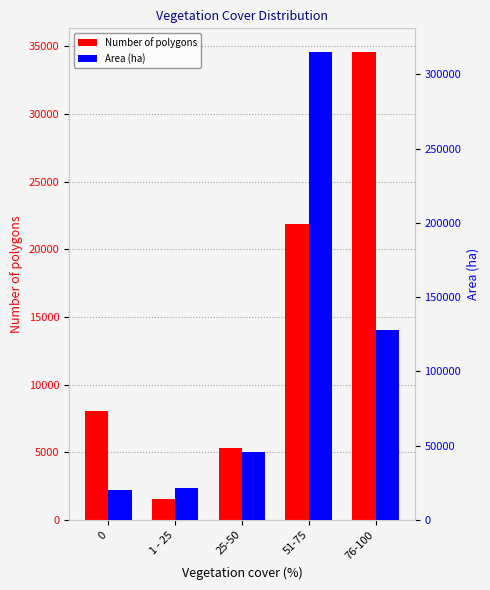

What is the minimum value shown in the chart?

1567.0